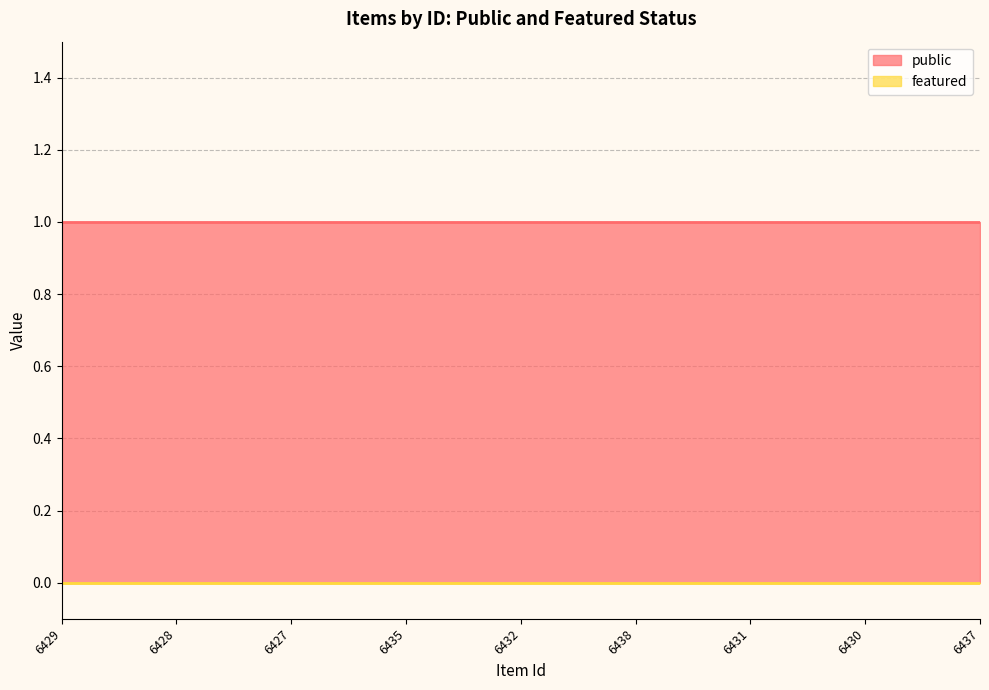

Which has a higher value, 6431 or 6432?

6431